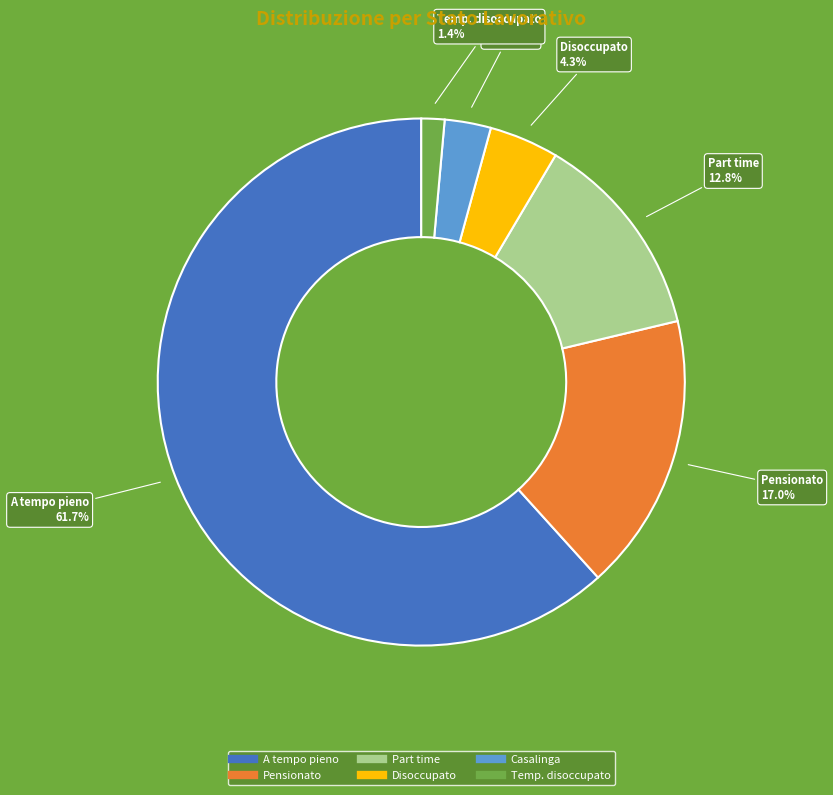

To the nearest percent, what percentage of the pie is Pensionato?

17%